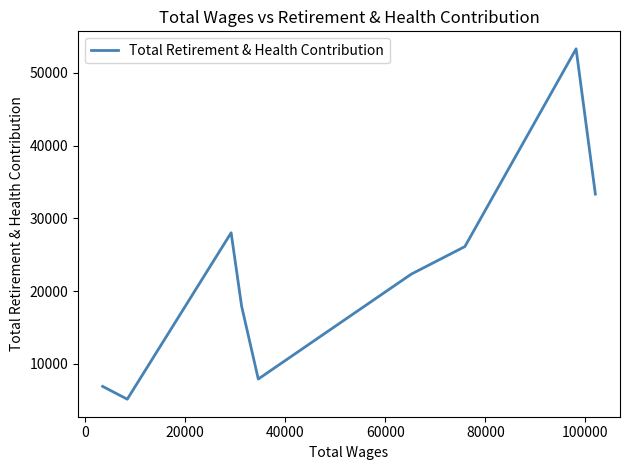

What is the difference between the maximum and minimum values?

48156